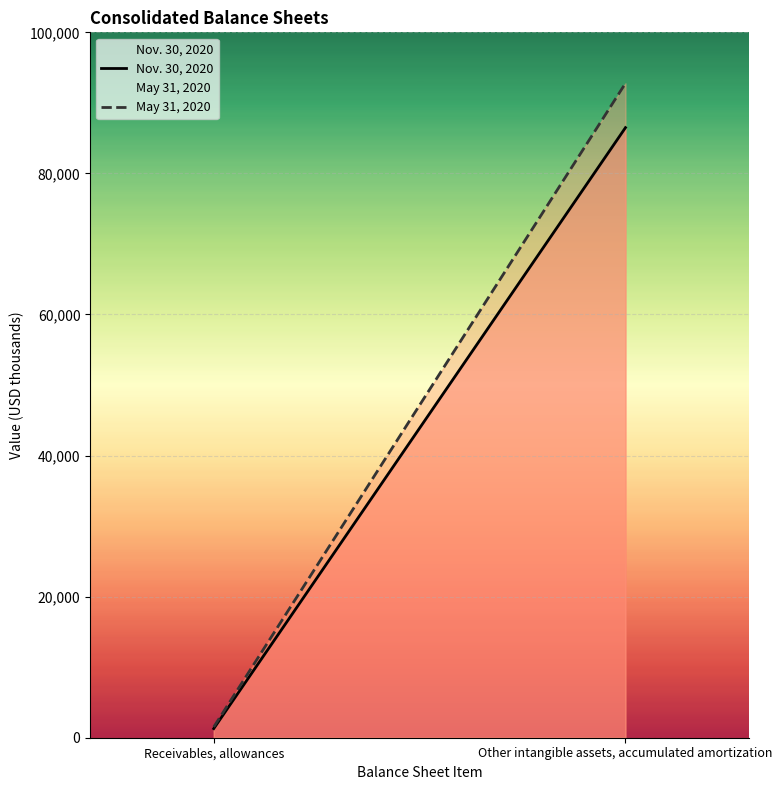

How many lines are shown in the chart?

2